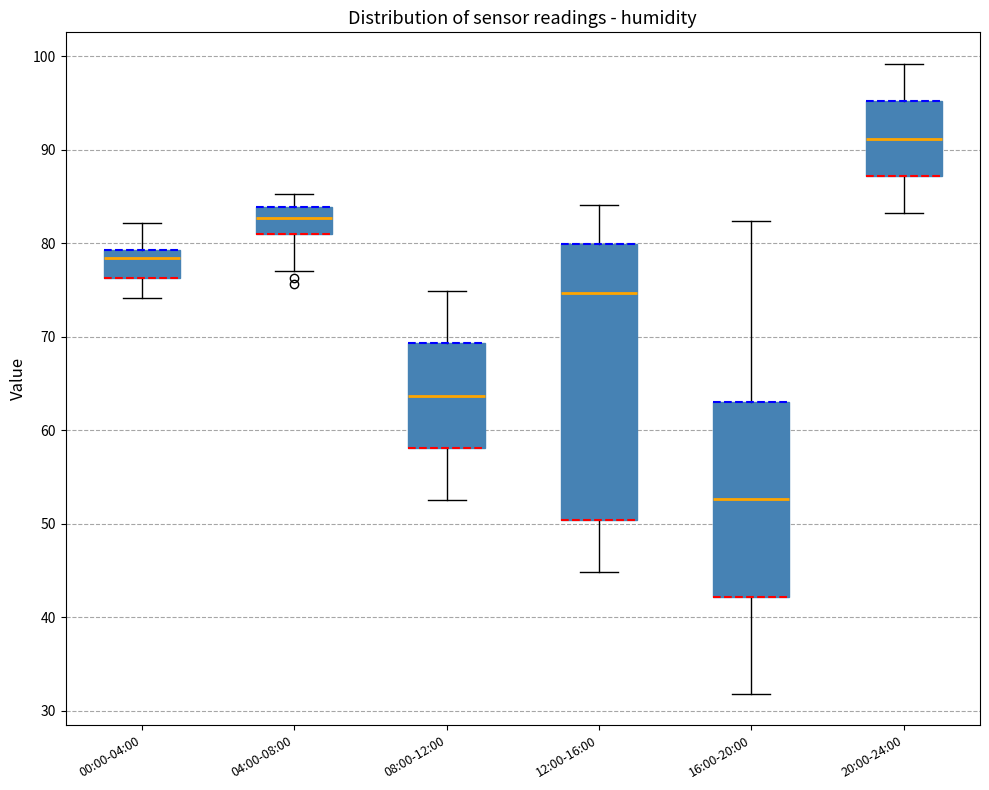

Comparing the boxes themselves (not the whiskers), which one is the tallest?

12:00-16:00